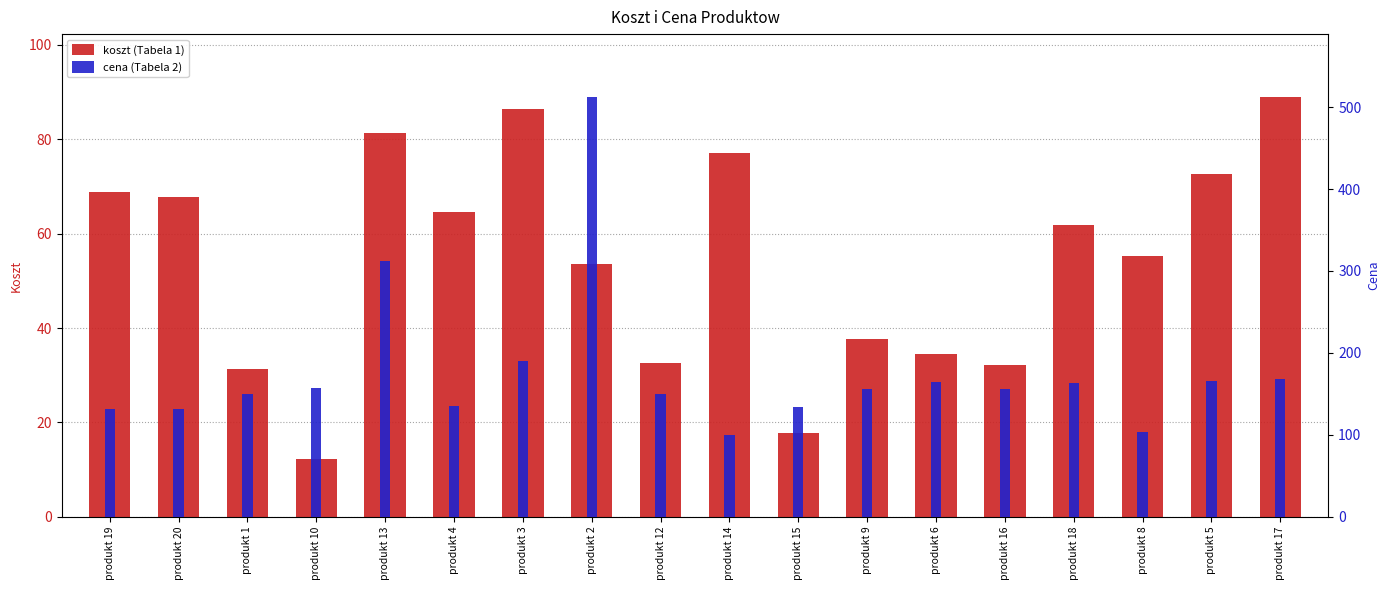

How many values in the cena (Tabela 2) series are below 156?

9